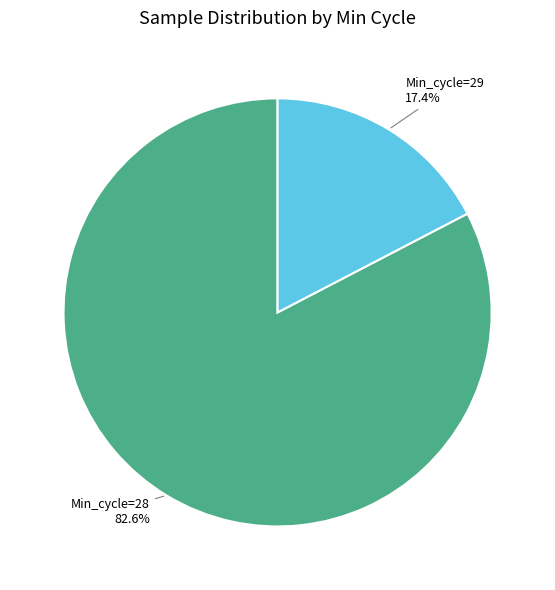

Is it true that Min_cycle=29 is 1% of the pie?

False